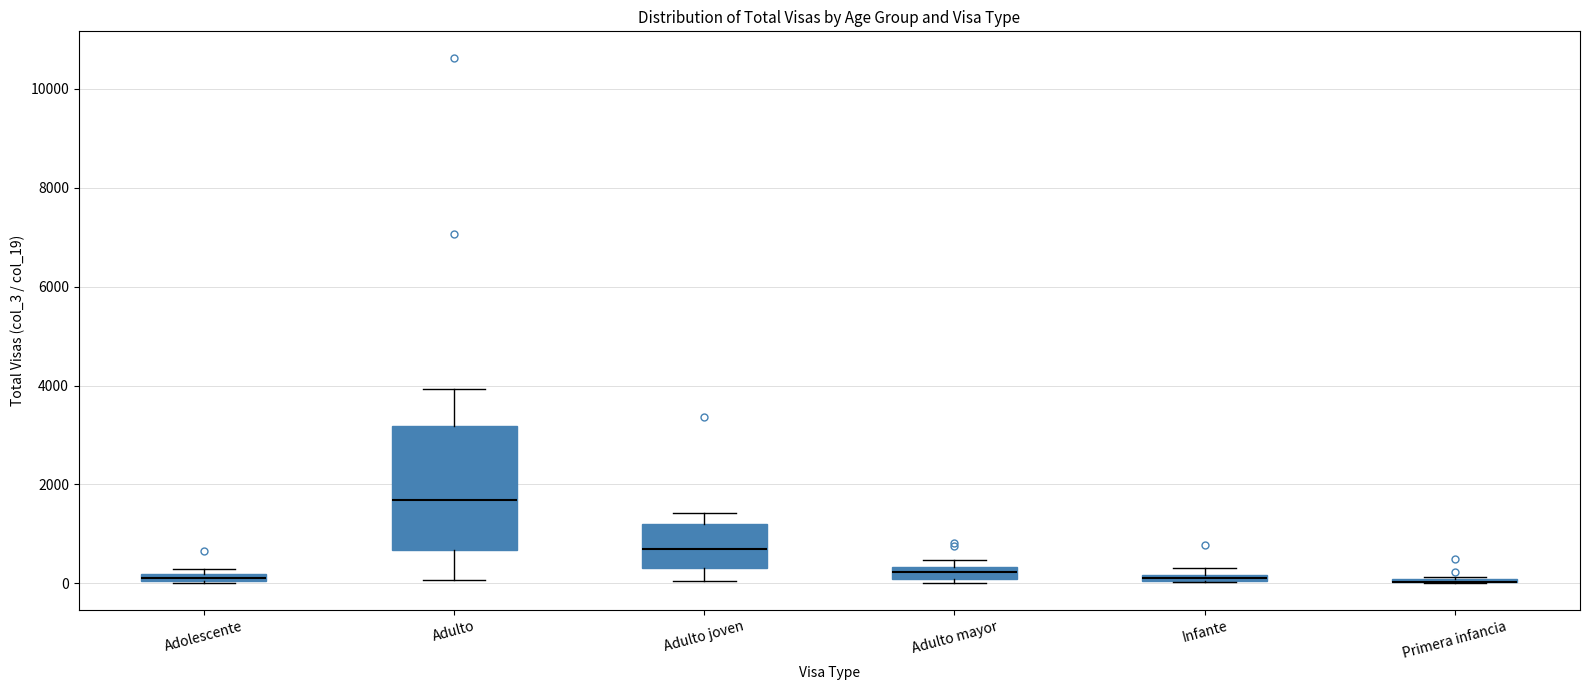

Comparing the boxes themselves (not the whiskers), which one is the tallest?

Adulto